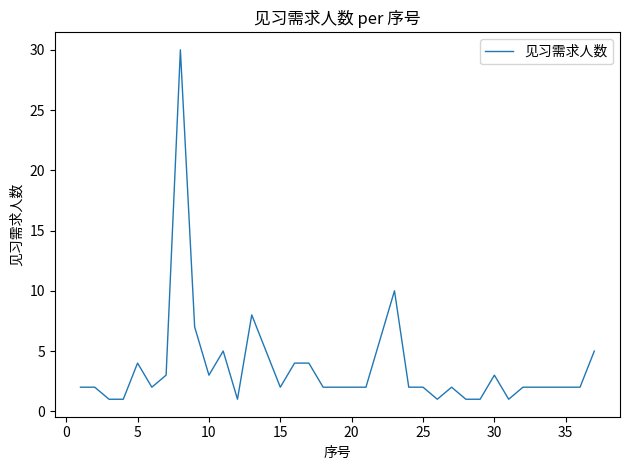

How many distinct data groups are displayed?

1